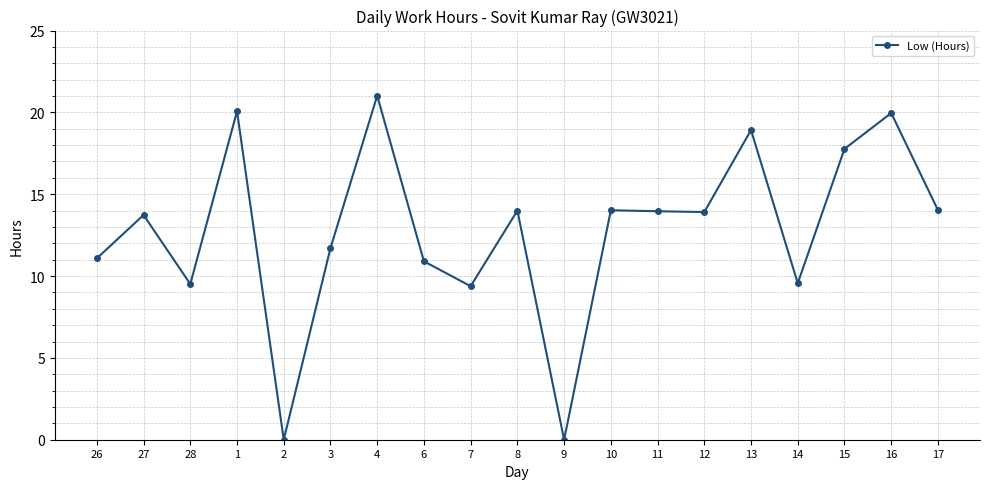

What is the change in value from 26 to 15?

+6.7